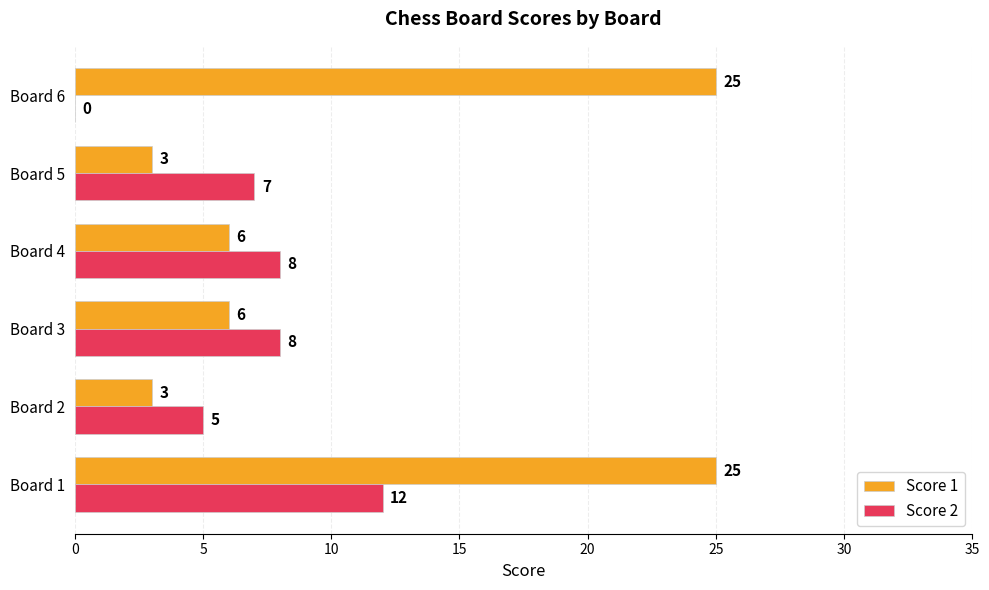

At which label is Score 2 closest to 6?

Board 2